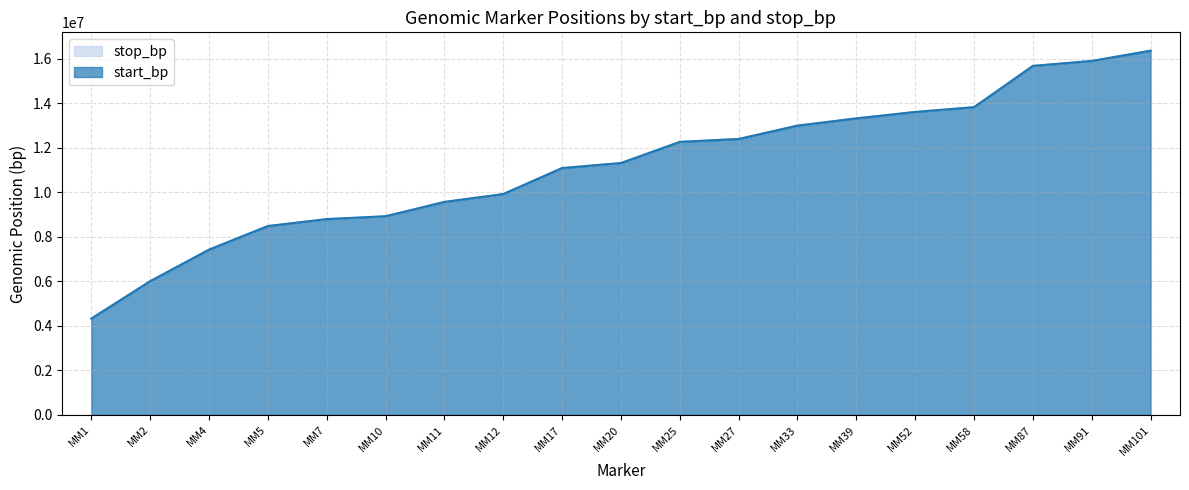

Does the chart have visible grid lines?

Yes